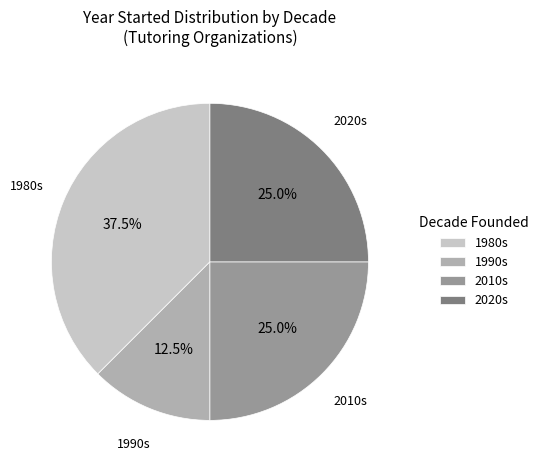

Which category has the smallest portion of the pie?

1990s